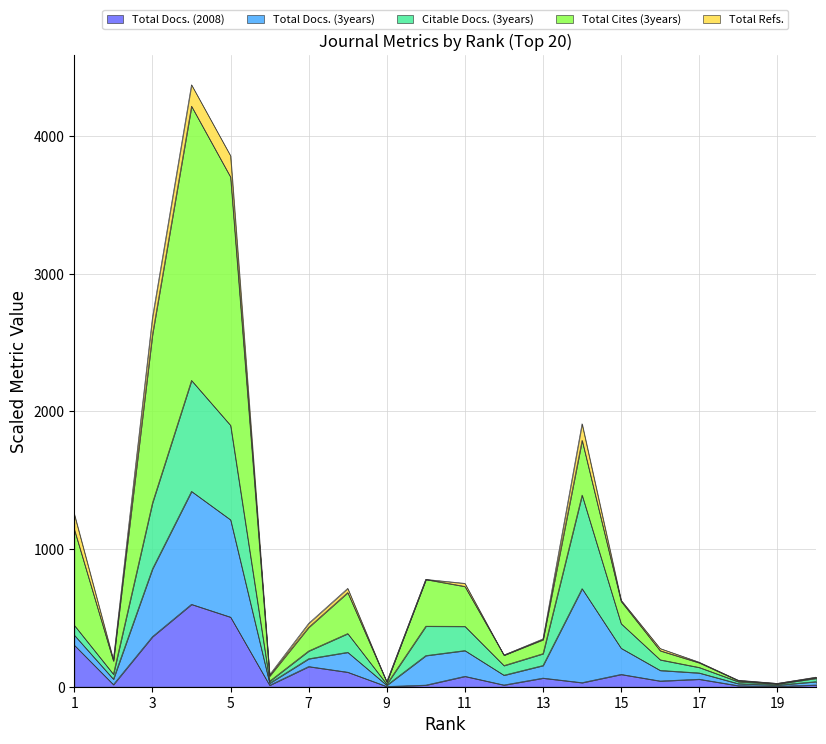

At which category is the sum across all series the highest?

4